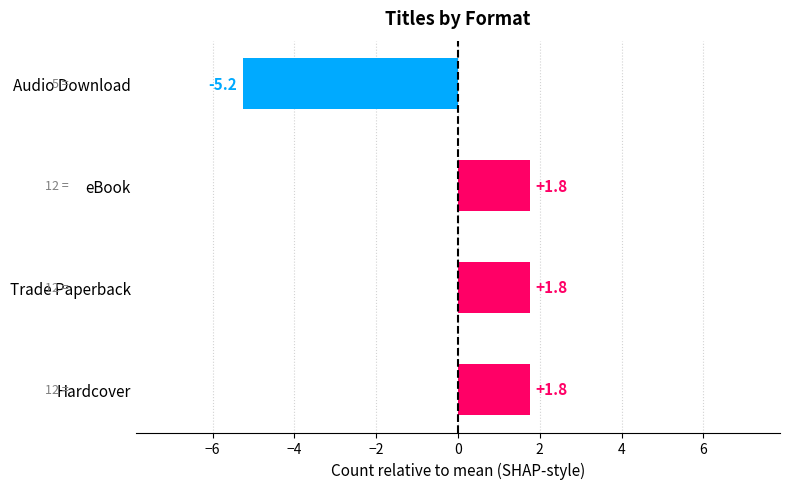

Is it true that the value at Trade Paperback is 1.8?

True